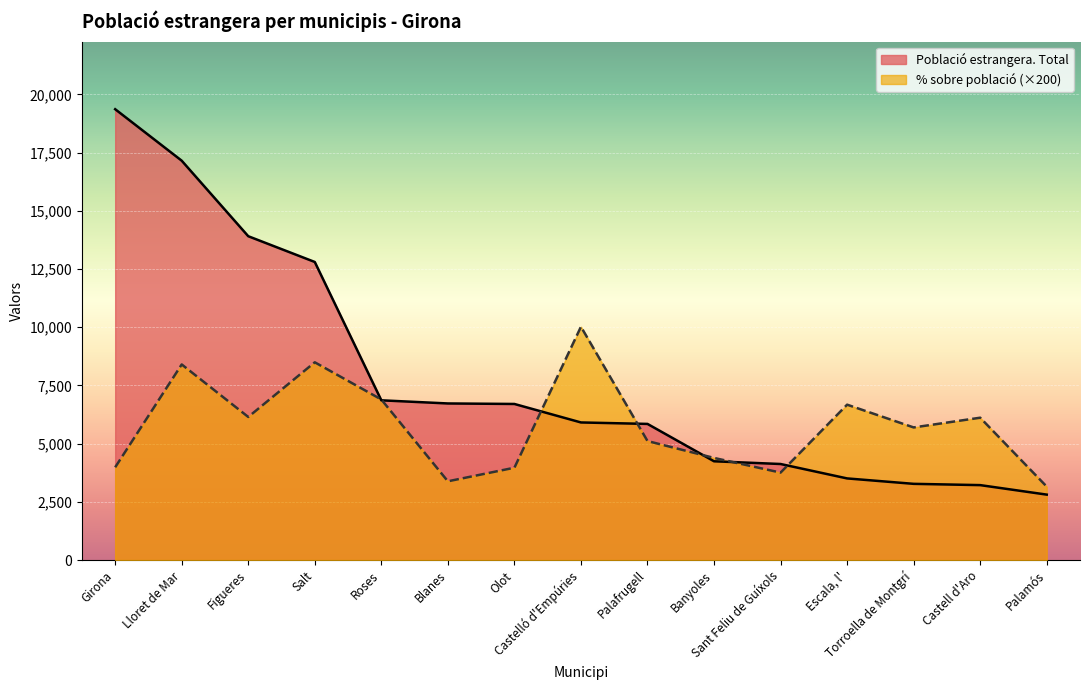

What position from the left is Torroella de Montgrí?

13